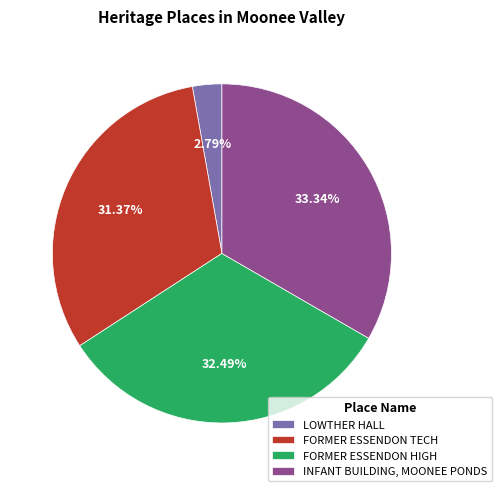

Is the sum of LOWTHER HALL and FORMER ESSENDON TECH greater than half?

No